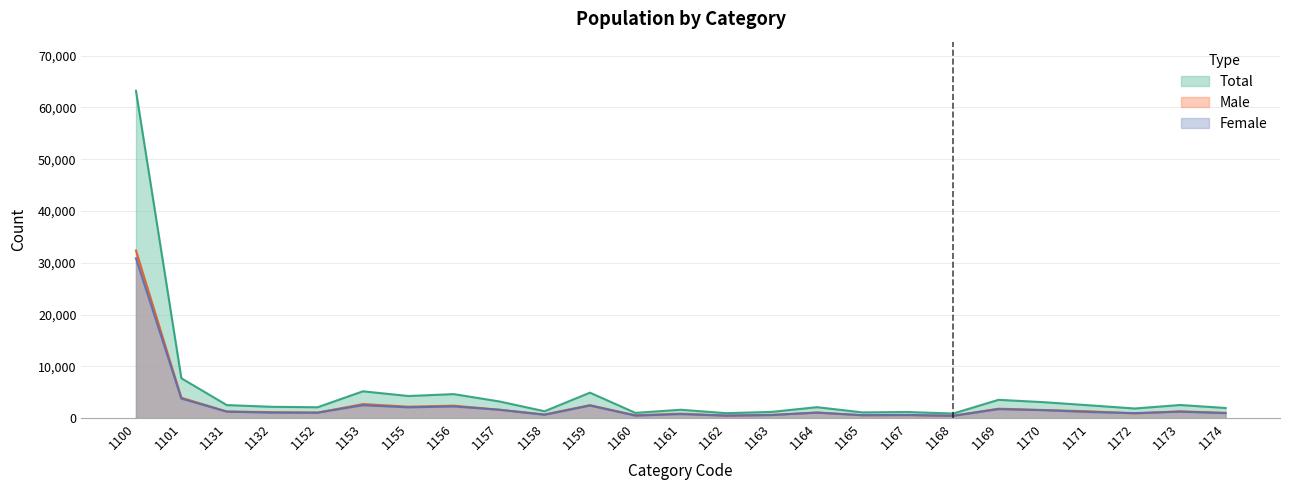

At which label is Male closest to 16407?

1101